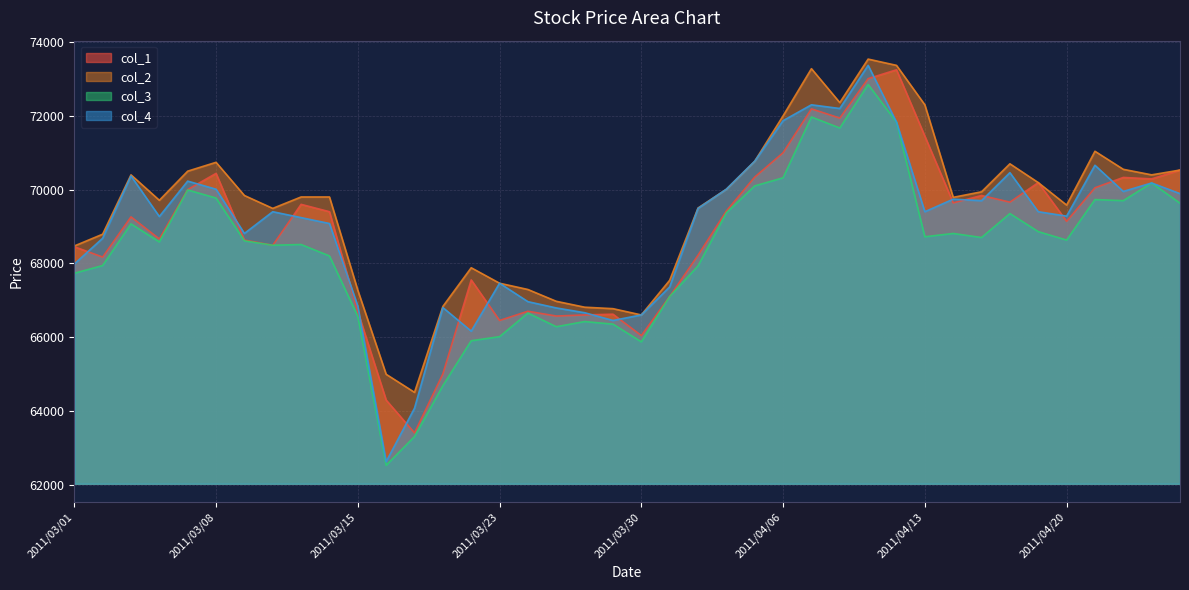

What are all the series names shown in the legend?

col_1, col_2, col_3, col_4